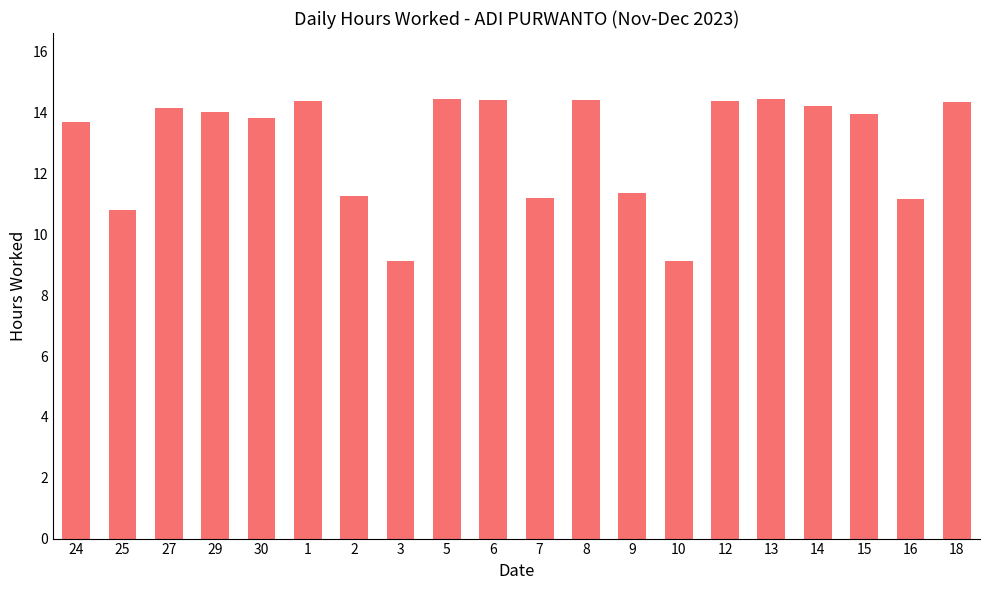

What is the minimum value shown in the chart?

9.1